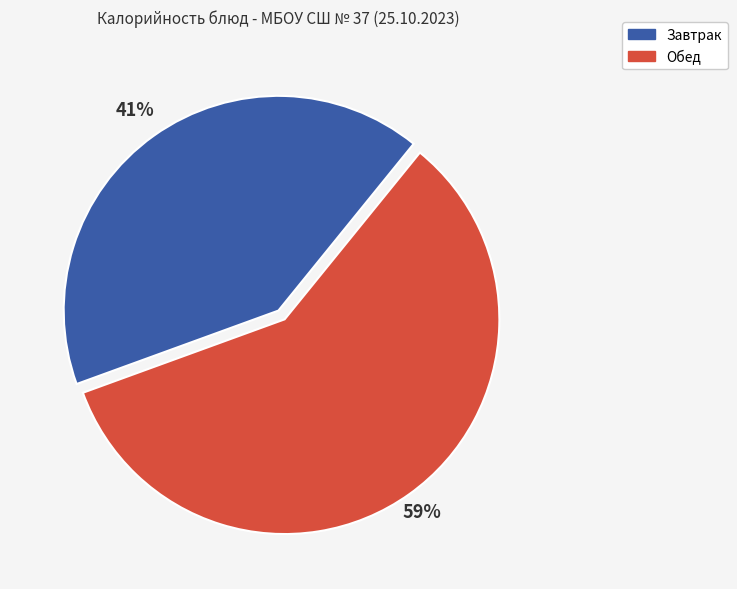

To the nearest percent, what is the average slice percentage?

50%